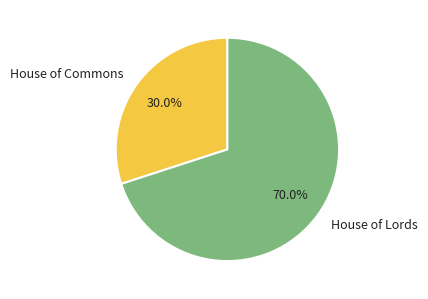

To the nearest percent, what is the difference between the House of Lords and House of Commons slice percentages?

40%